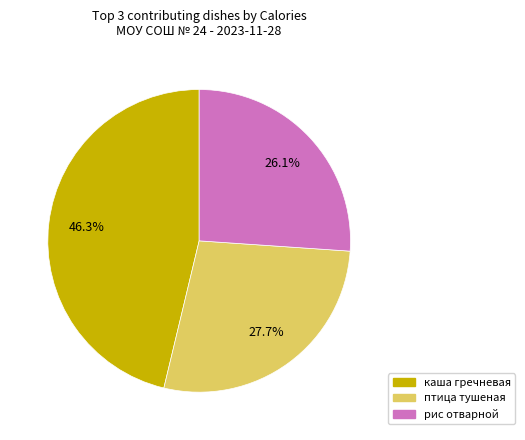

Does any single category account for the majority?

No